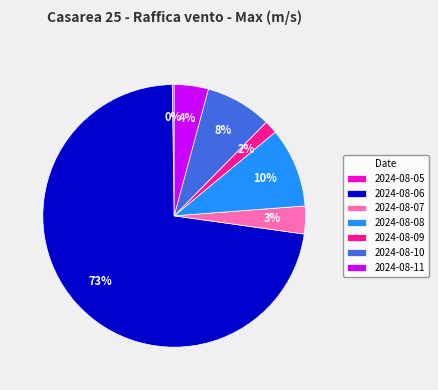

What is the ratio of the value at 2024-08-08 to the value at 2024-08-06?

0.1